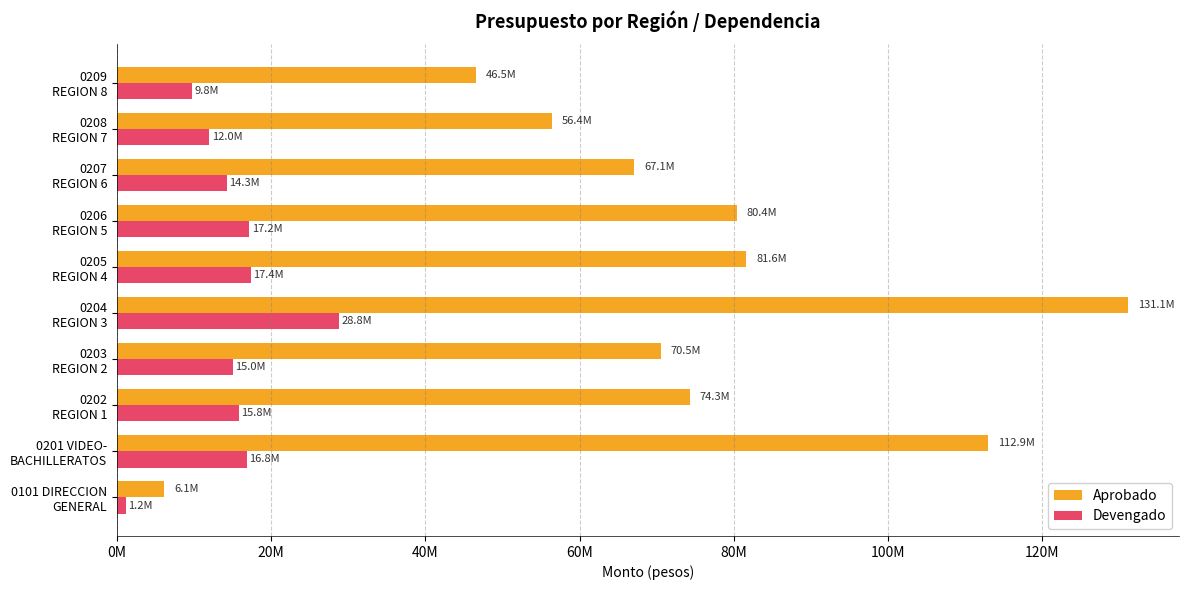

List the series in order of their peak value, highest first.

Aprobado, Devengado